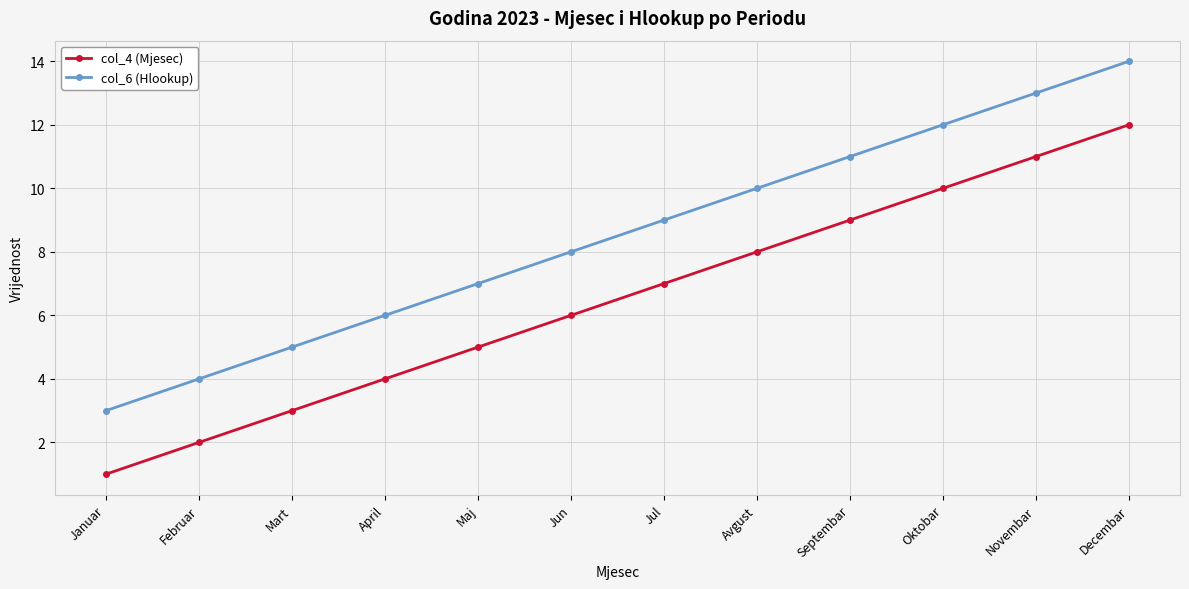

What is the value of the col_6 (Hlookup) point at the 9th from the left?

11